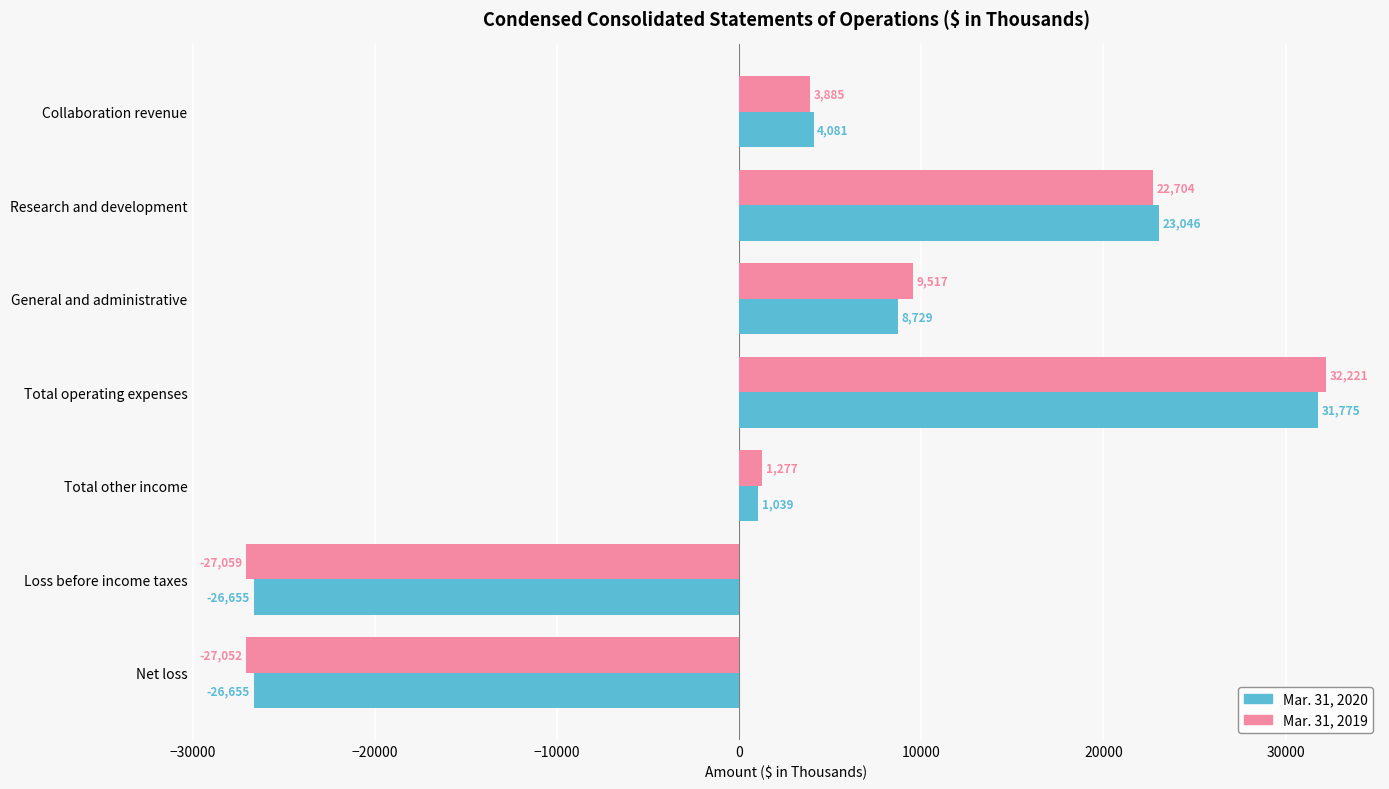

What is the difference between the second highest and minimum values in the Mar. 31, 2019 series?

49763